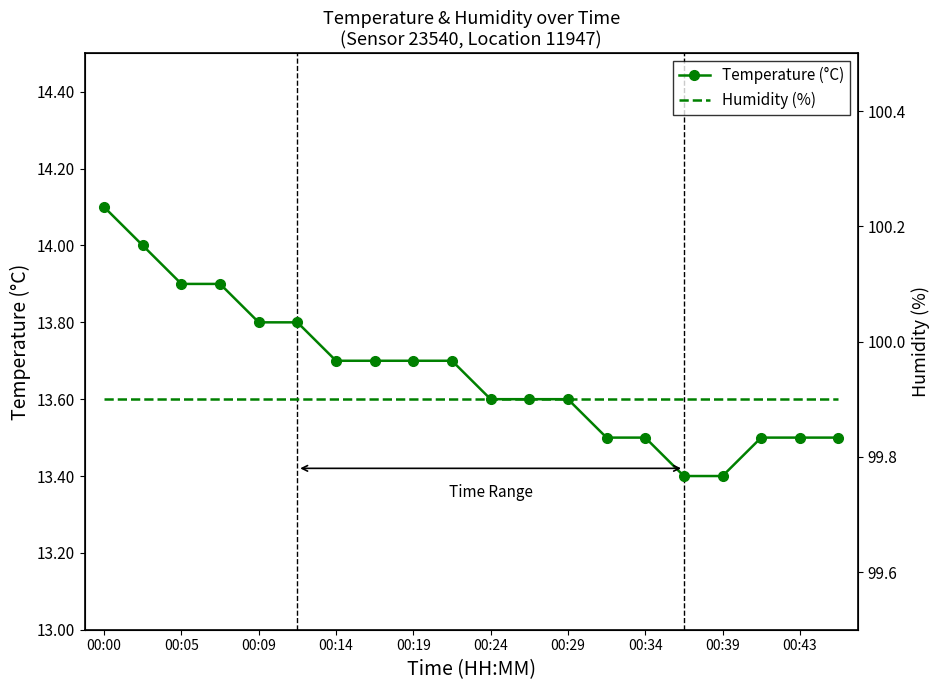

Rank the series by their maximum value, from lowest to highest.

Temperature (°C), Humidity (%)